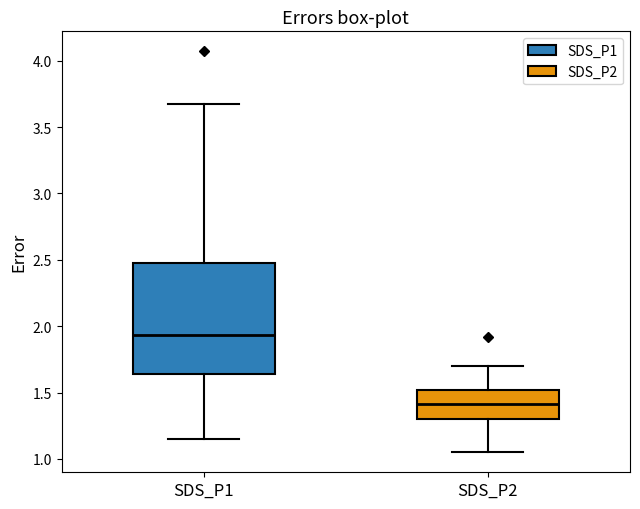

Reading left to right, transcribe this box plot: for each box, give where its median line is, the range the box spans, and where its two whiskers end, as read against the y-axis. The values are not printed on the chart, so give them approximately, as read against the axis.

SDS_P1: median 1.95, box 1.65 to 2.50, whiskers 1.15 to 3.65
SDS_P2: median 1.40, box 1.30 to 1.50, whiskers 1.05 to 1.70